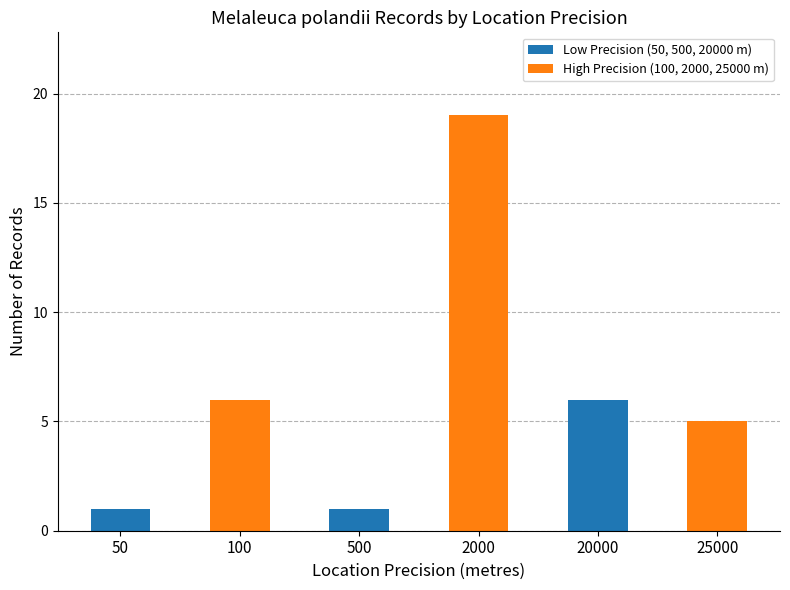

What is the sum of the values at 100 and 500?

7